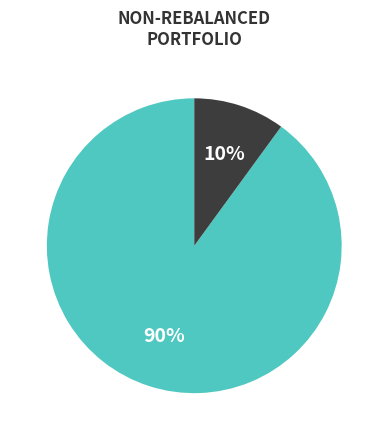

To the nearest percent, what is the average slice percentage?

50%